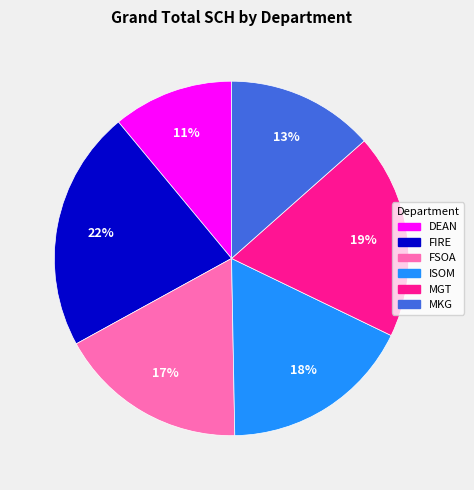

Which category has the smallest portion of the pie?

DEAN